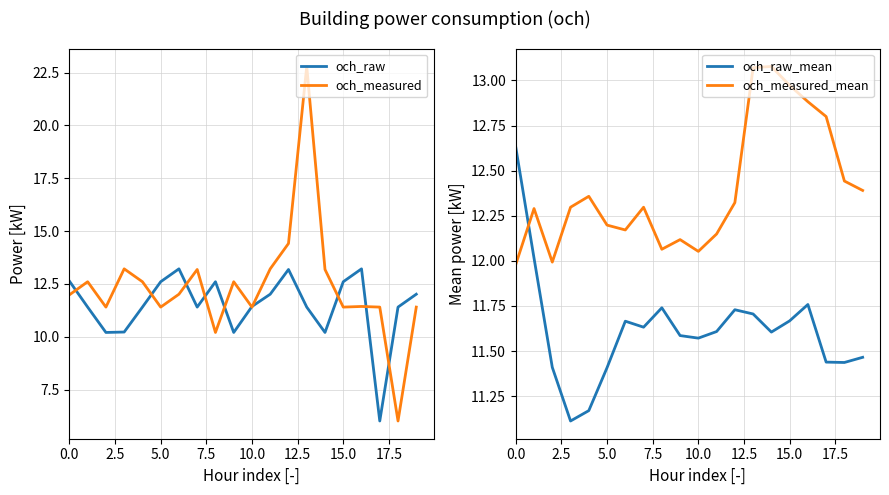

The value of och_raw_mean at 10.0 is 5.3. True or false?

False